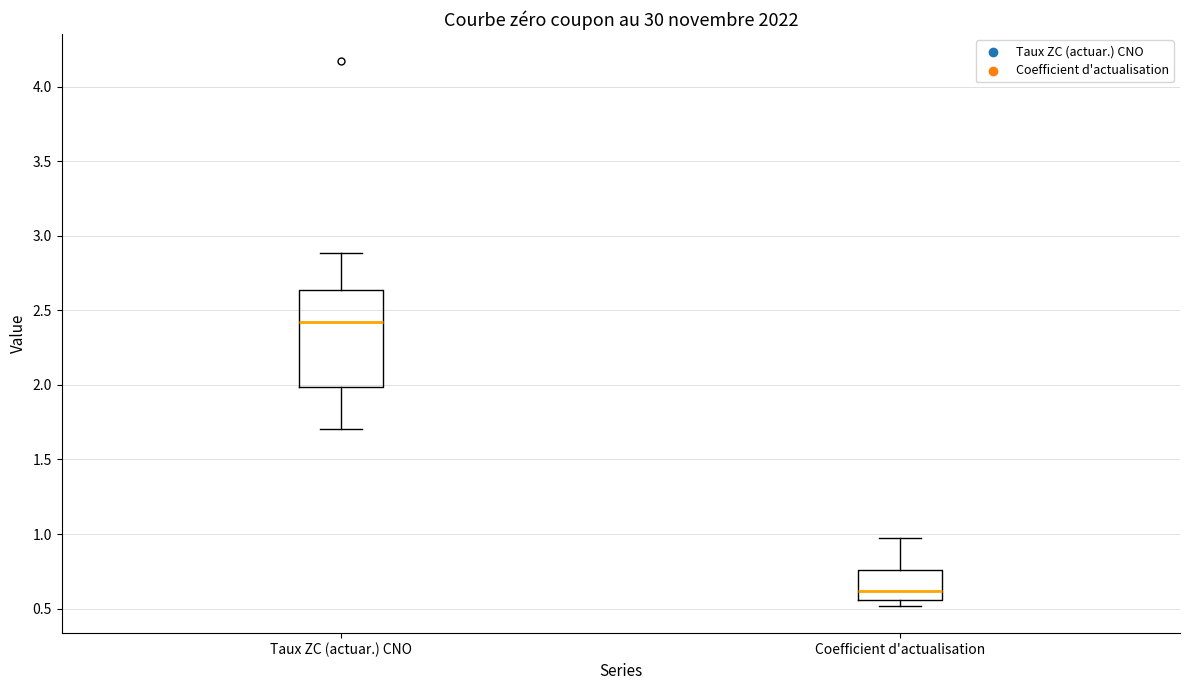

Reading left to right, transcribe this box plot: for each box, give where its median line is, the range the box spans, and where its two whiskers end, as read against the y-axis. The values are not printed on the chart, so give them approximately, as read against the axis.

Taux ZC (actuar.) CNO: median 2.45, box 2.00 to 2.65, whiskers 1.70 to 2.90
Coefficient d'actualisation: median 0.60, box 0.55 to 0.75, whiskers 0.50 to 0.95